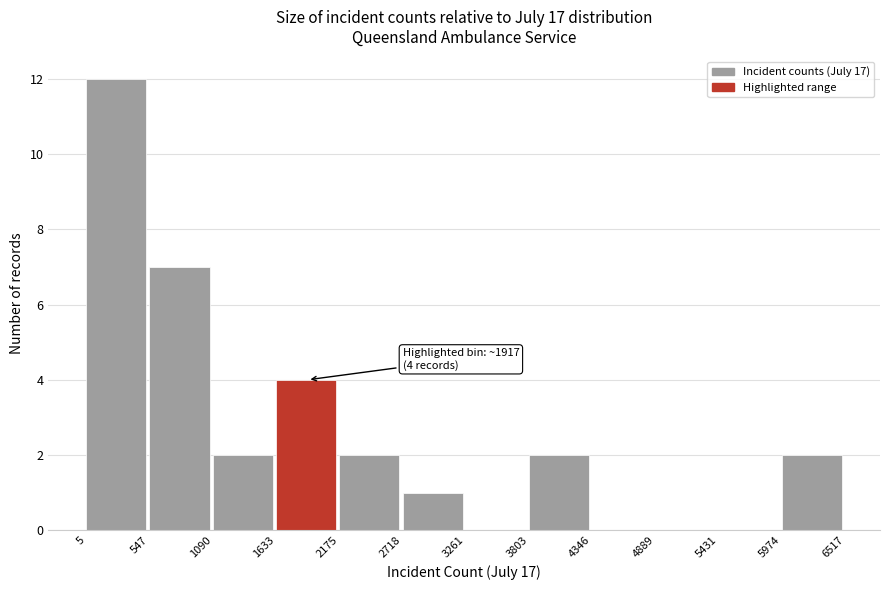

Over which range of the x-axis is the bar tallest?

5 to 547